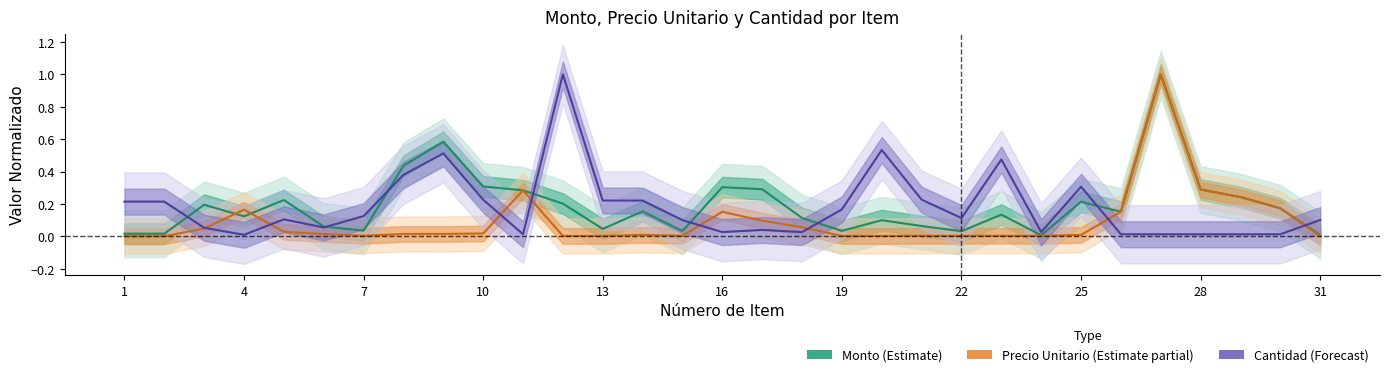

True or false: Monto (Estimate) has more than 0 interior local peaks.

True